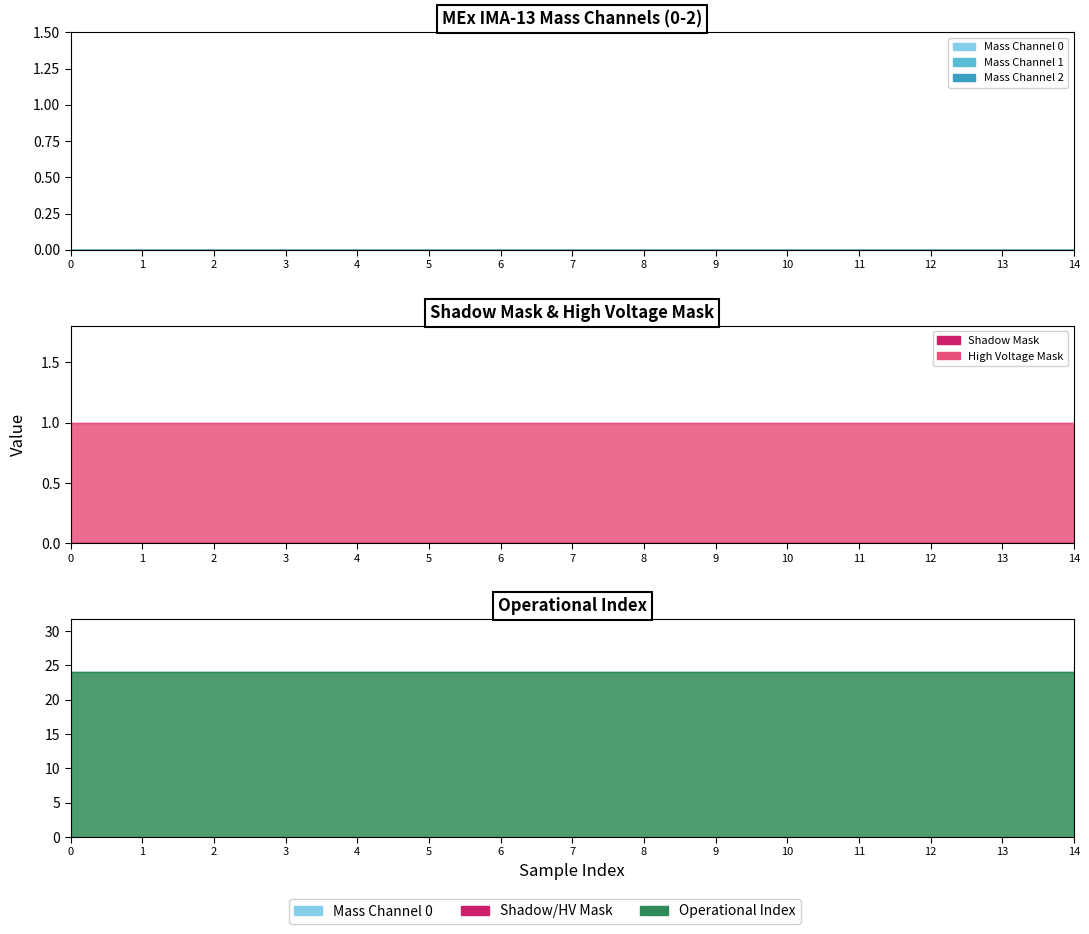

Between 5 and 7, which series saw the biggest shift?

Mass Channel 0